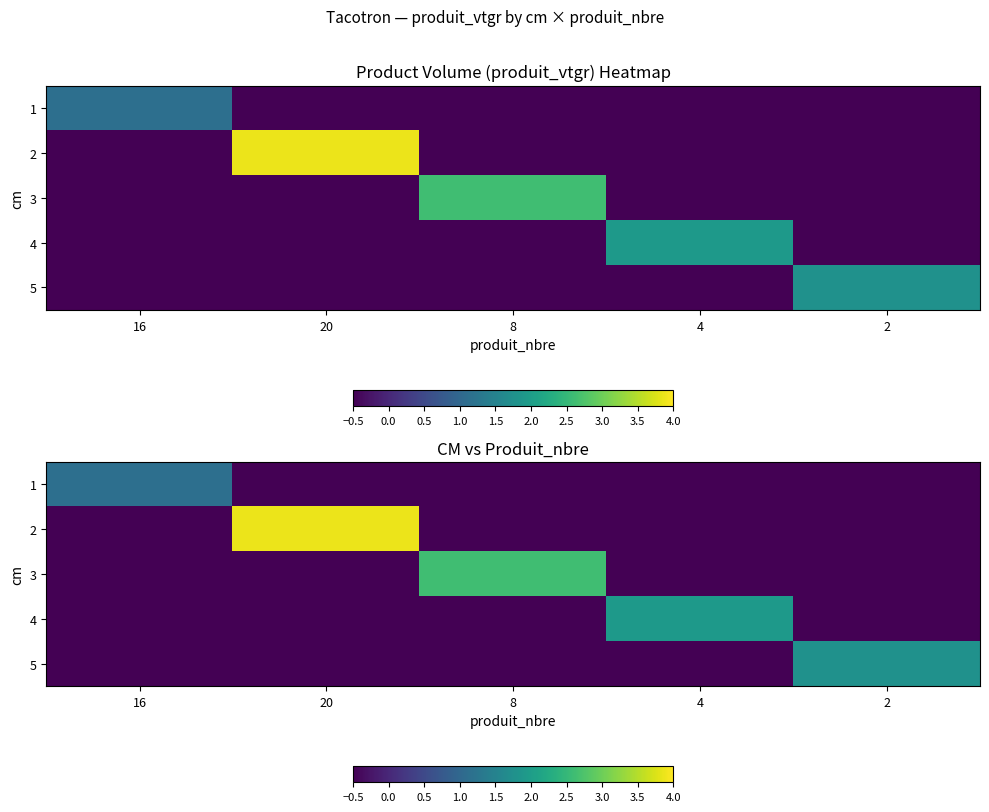

At how many categories does at least one series exceed 2?

2